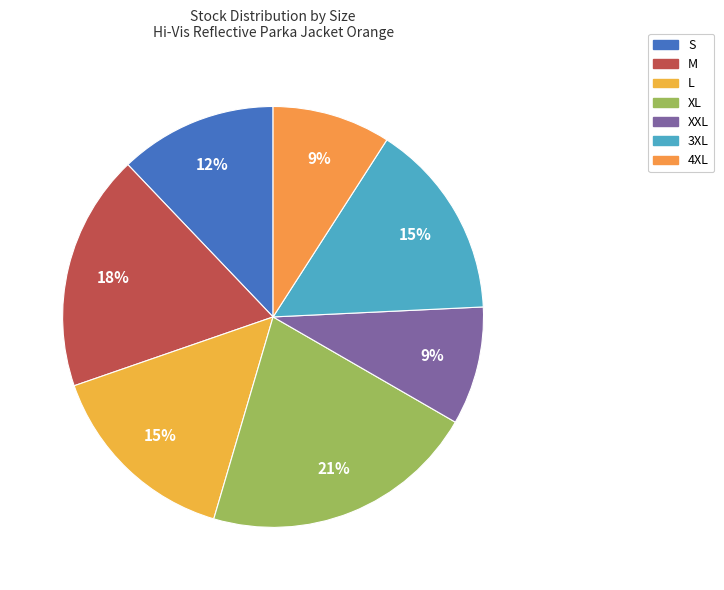

What is the largest slice in the pie chart?

XL